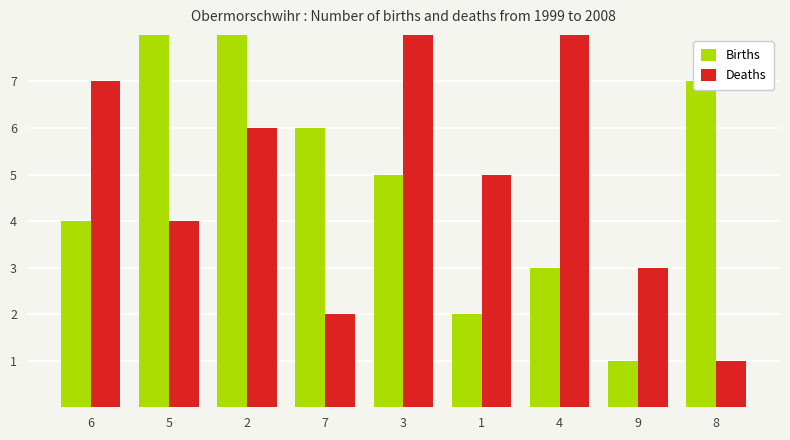

Which series changed the most between 3 and 1?

Deaths